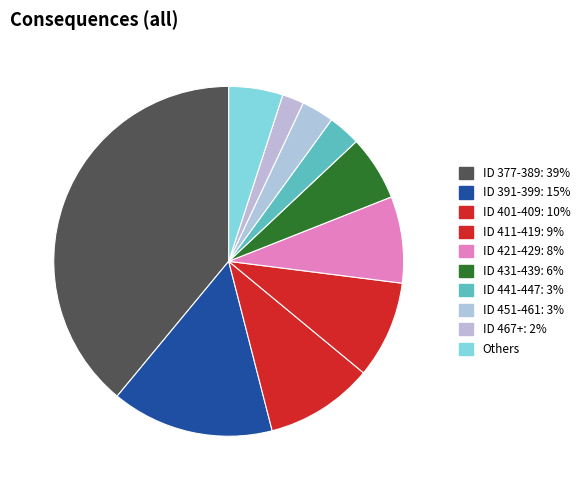

Is there a majority slice in this chart?

No